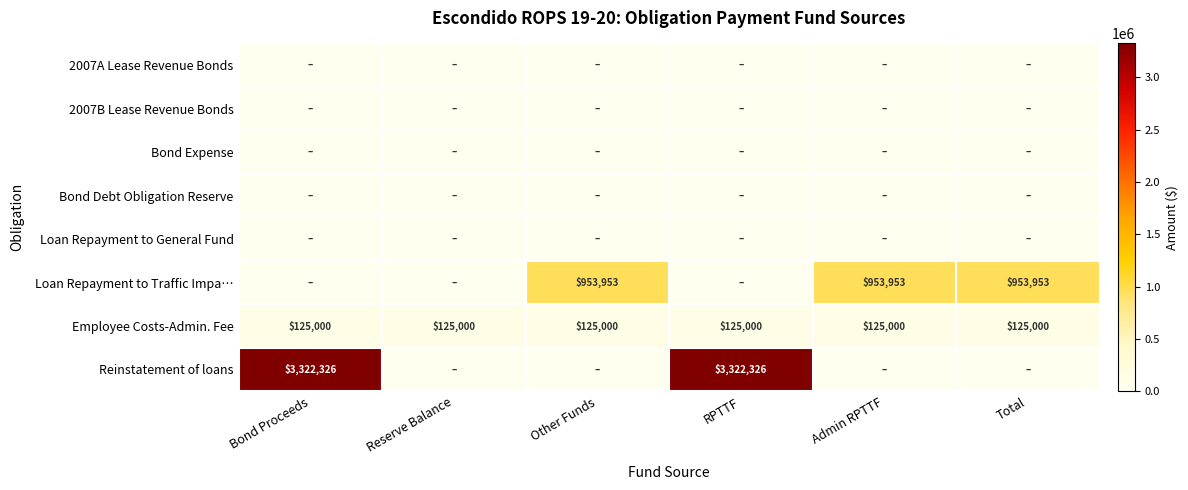

What is the maximum value for Employee Costs-Admin. Fee?

125000